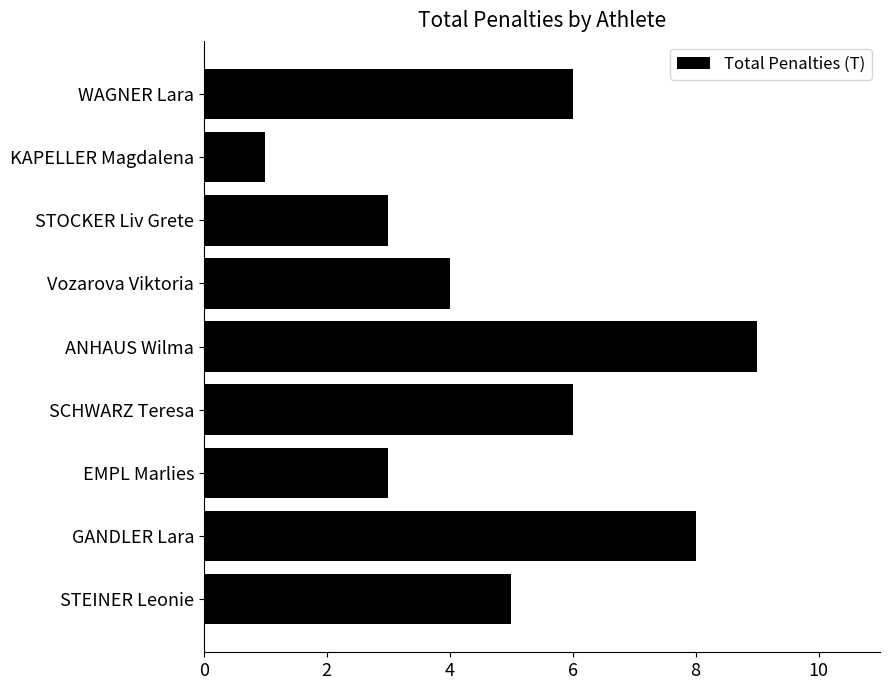

Which label corresponds to the smallest value in the chart?

KAPELLER Magdalena